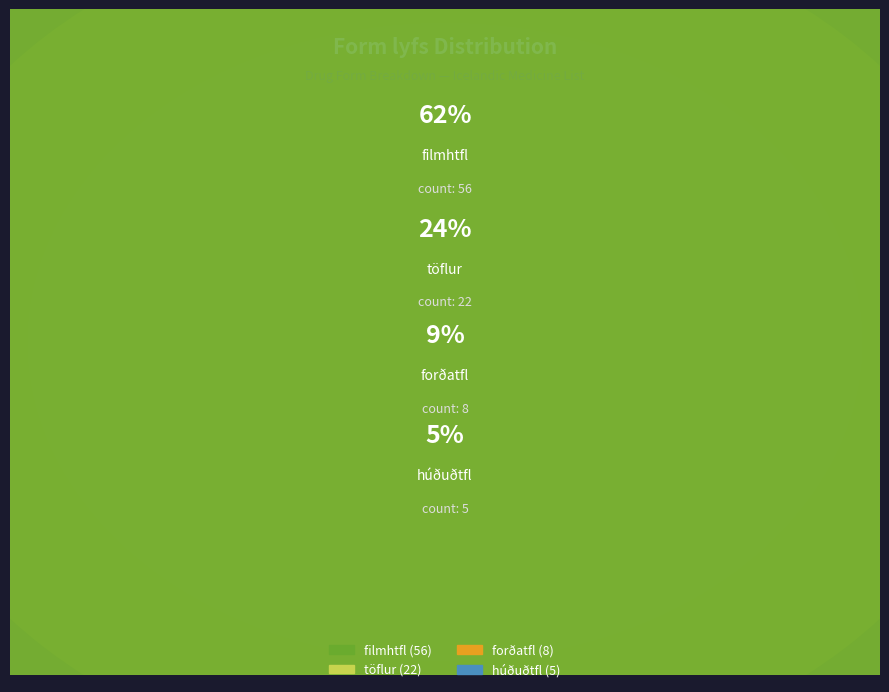

Between töflur and húðuðtfl, which is larger?

töflur